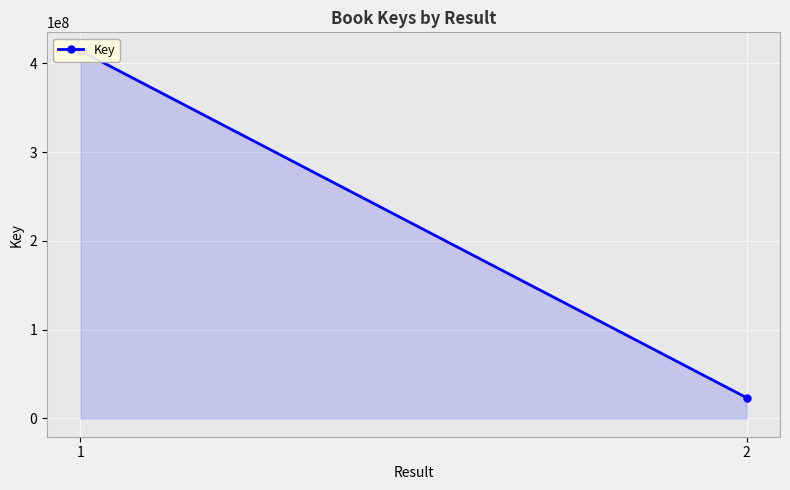

Reading right to left, list all the values displayed in this chart.

2=23195470	1=414137928